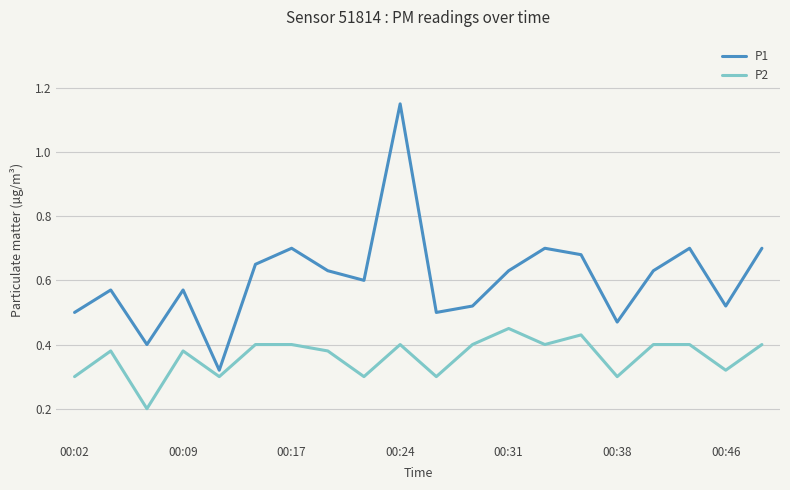

What is the difference between the maximum and minimum values in the P1 series?

0.8